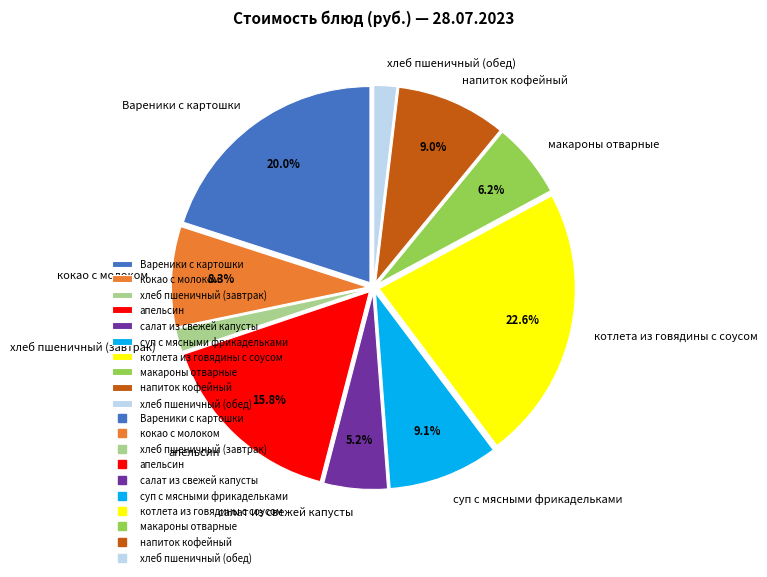

True or false: хлеб пшеничный (завтрак) accounts for 10% of the total.

False